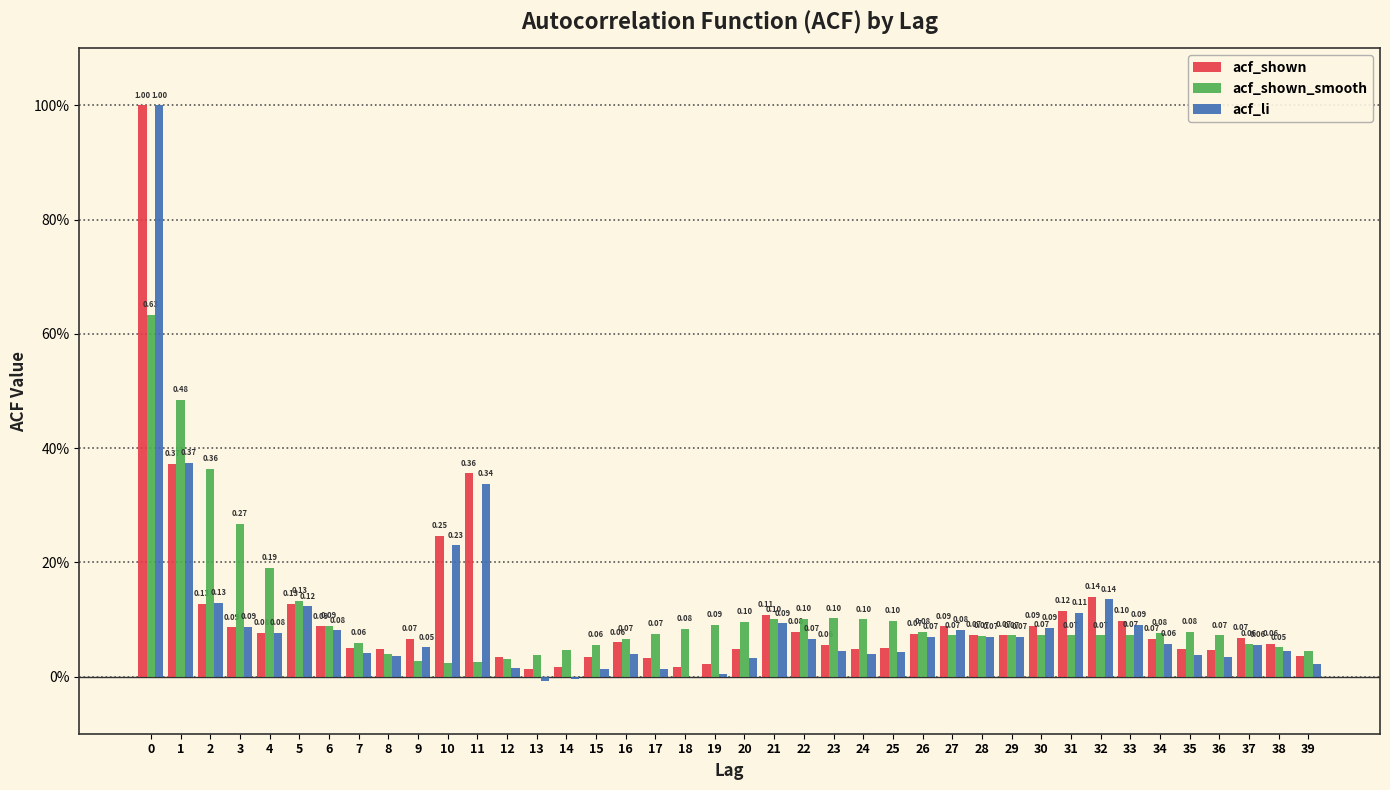

Does the chart contain stacked bars?

No